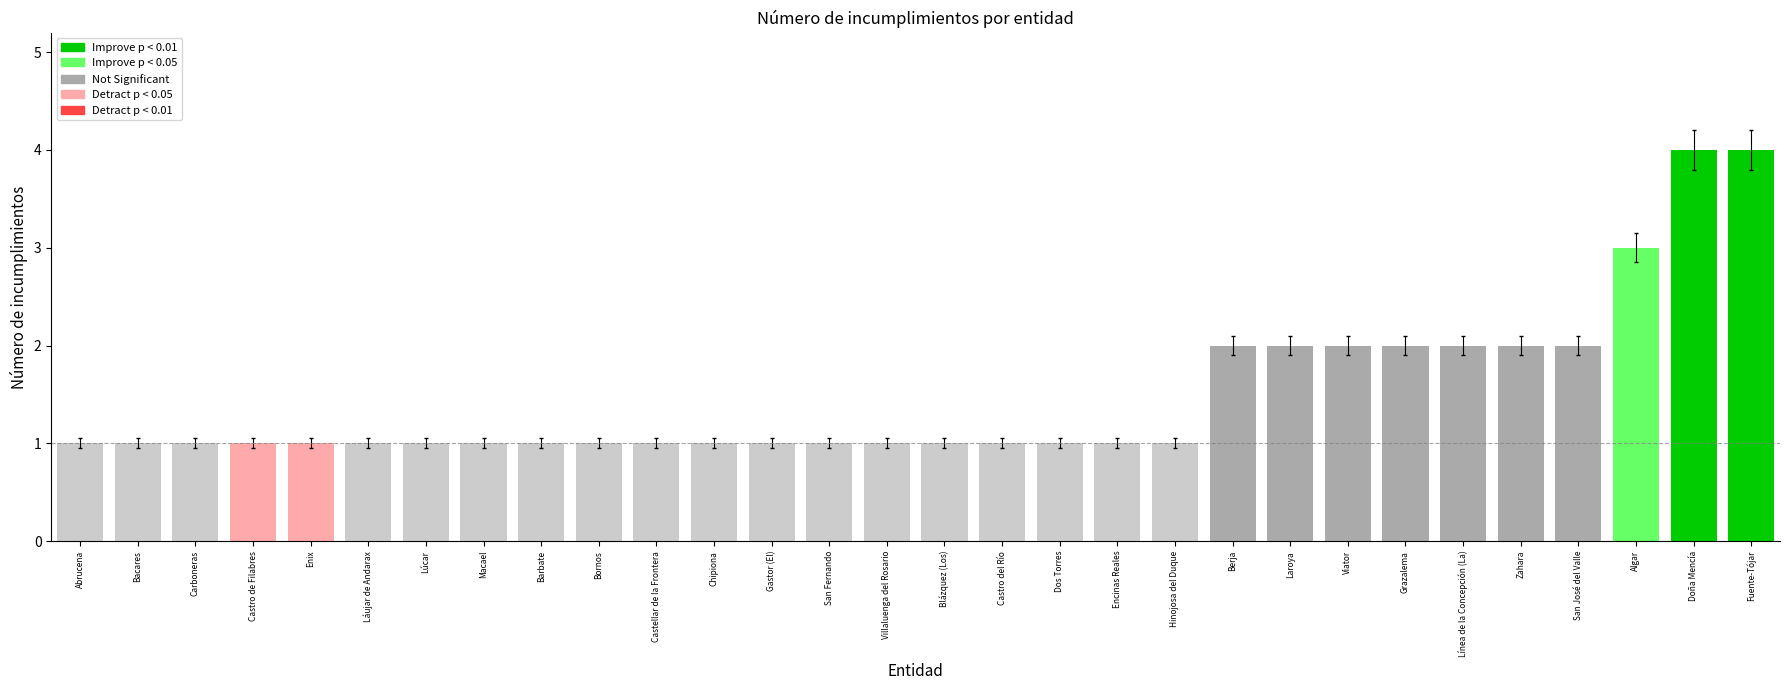

True or false: the data shows 5 at Doña Mencía.

False